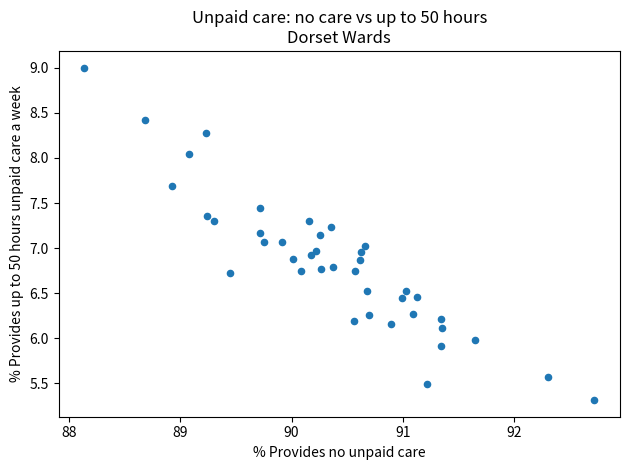

What is the range of X values (max minus min)?

4.6